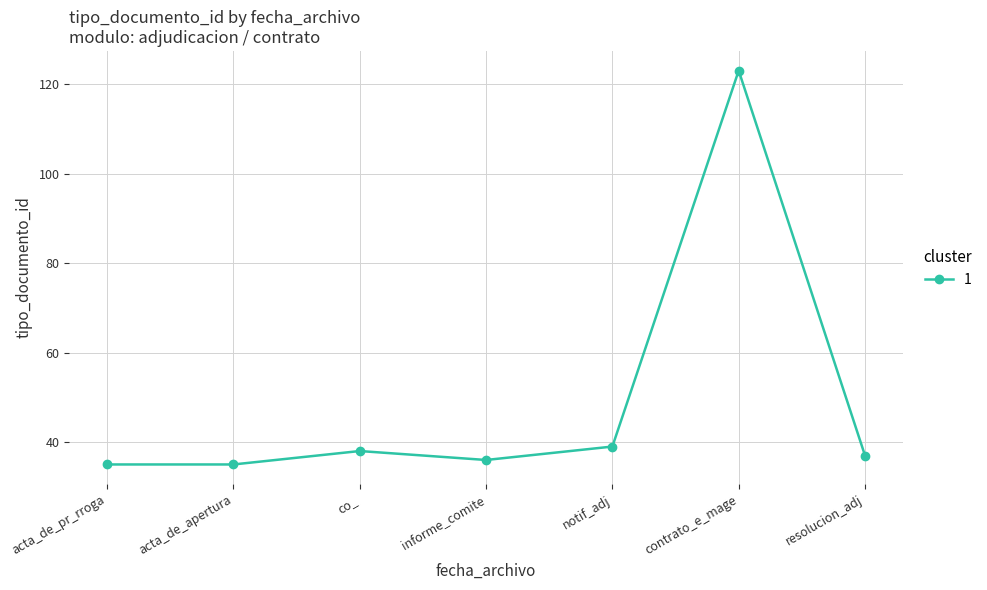

Is it true that the value at notif_adj is 23?

False